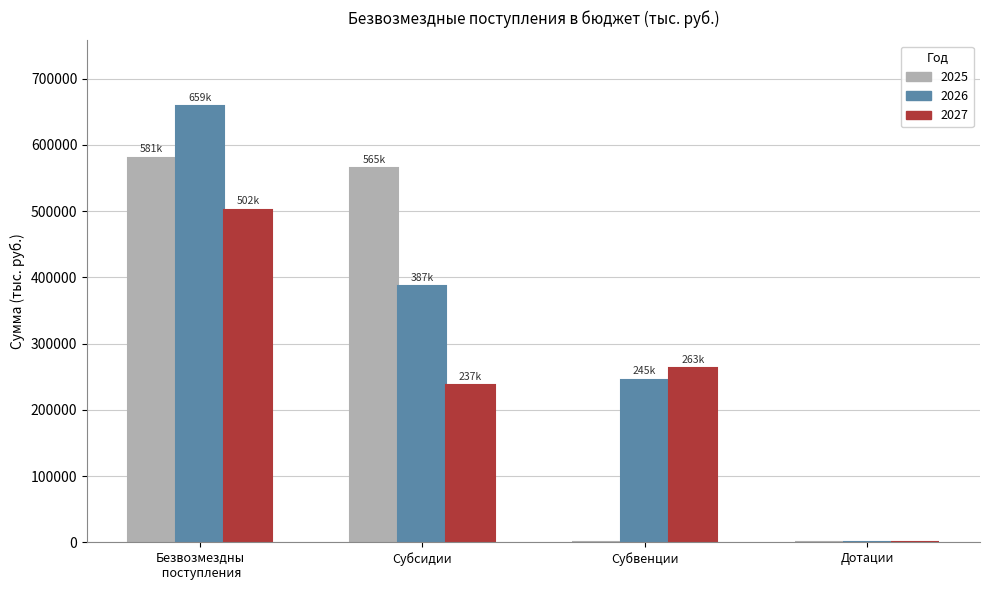

What is the difference between the 2025 values at Субсидии and Дотации?

564777.1